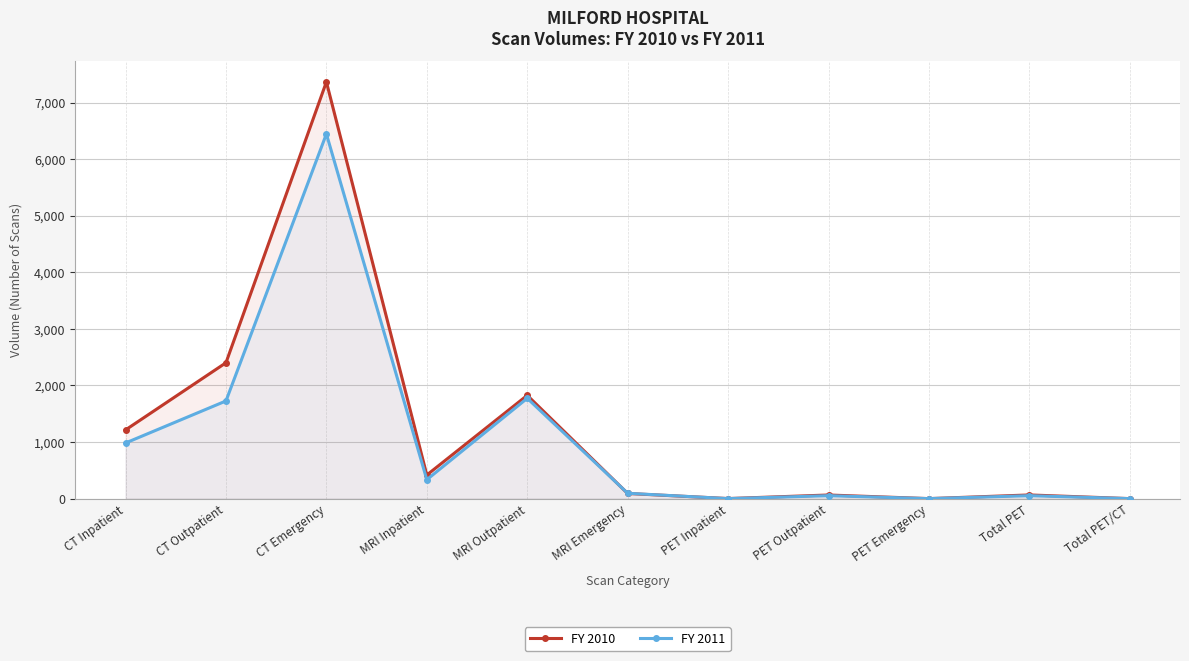

List the labels in order of FY 2011 value, smallest first.

PET Inpatient, PET Emergency, Total PET/CT, PET Outpatient, Total PET, MRI Emergency, MRI Inpatient, CT Inpatient, CT Outpatient, MRI Outpatient, CT Emergency